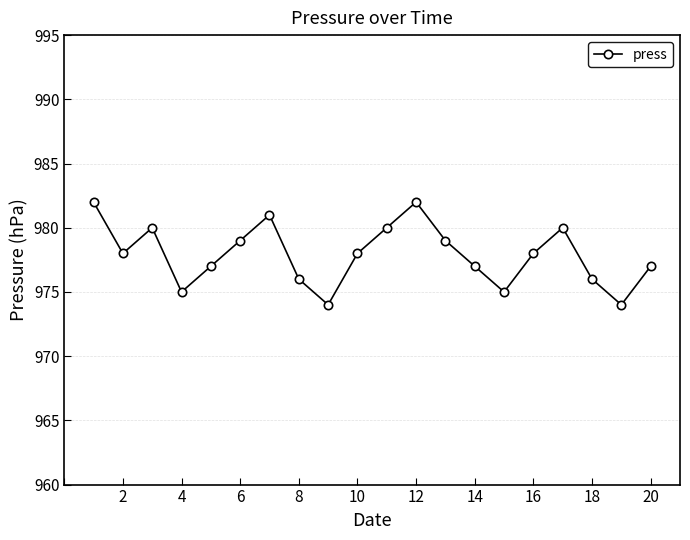

What is the difference between the maximum and minimum values?

8